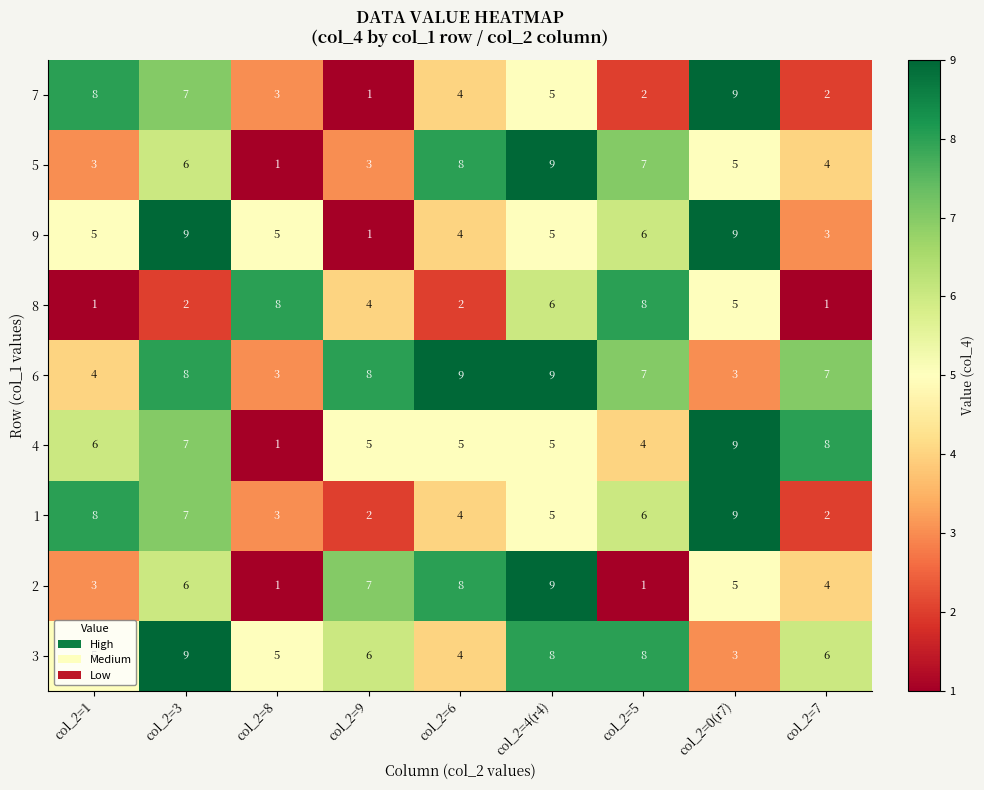

What is the approximate value of 3 at col_2=4(r4)?

8